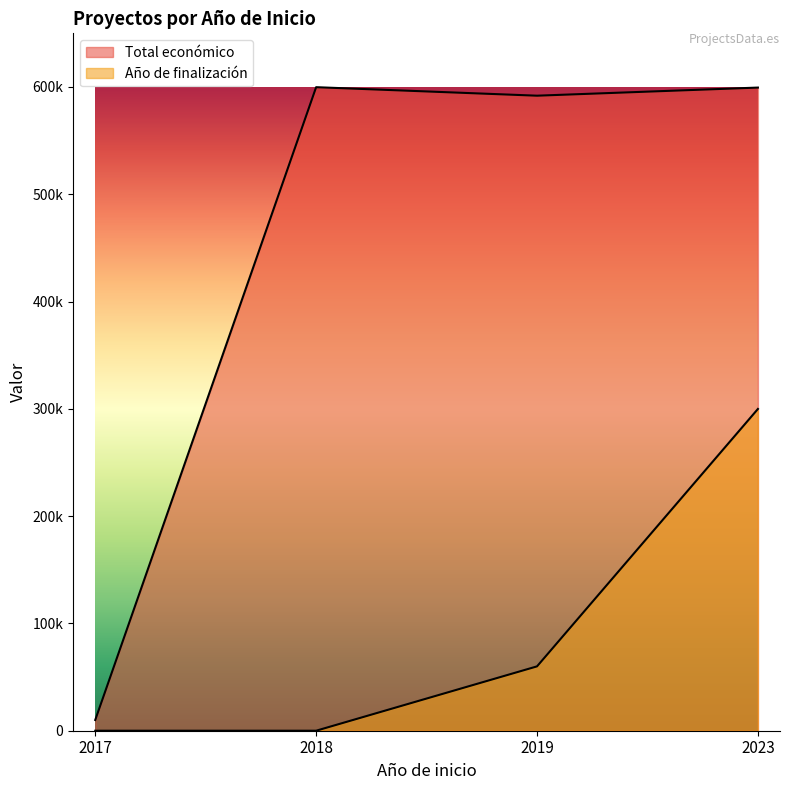

How many interior local valleys (lower than both neighbors) does the data have?

1